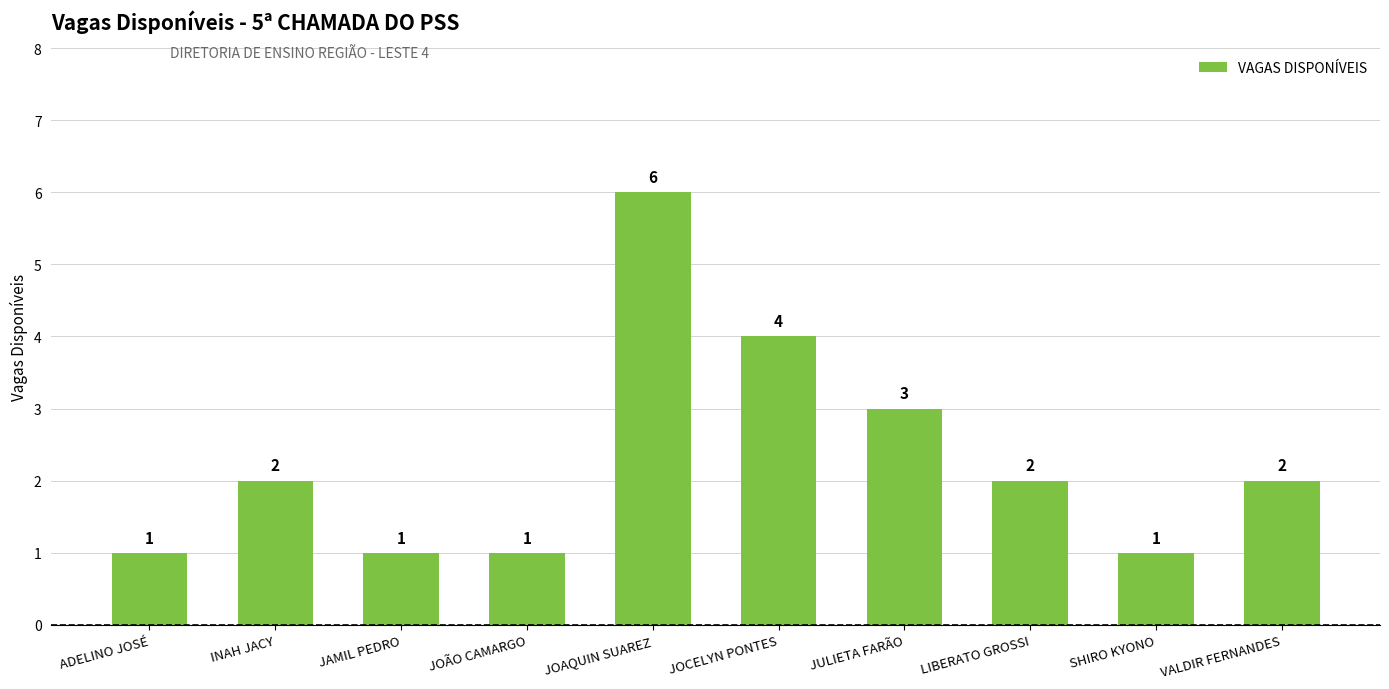

What is the value of the 3rd bar from the left?

1